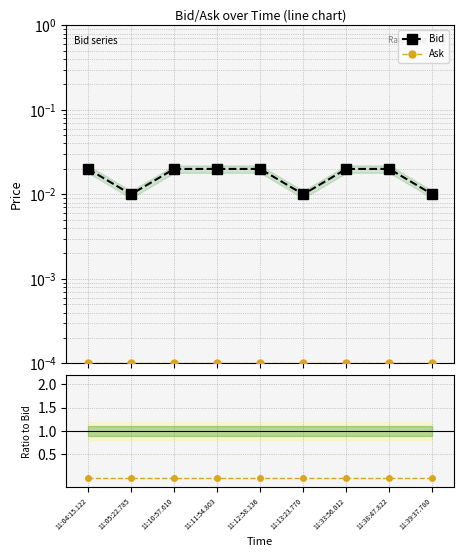

Is this an area chart (filled region under the line)?

No